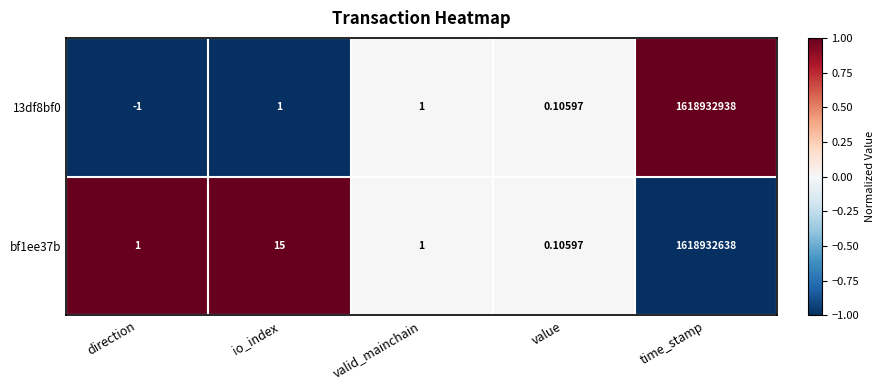

Is the value of bf1ee37b at time_stamp greater than the value of 13df8bf0 at value?

Yes